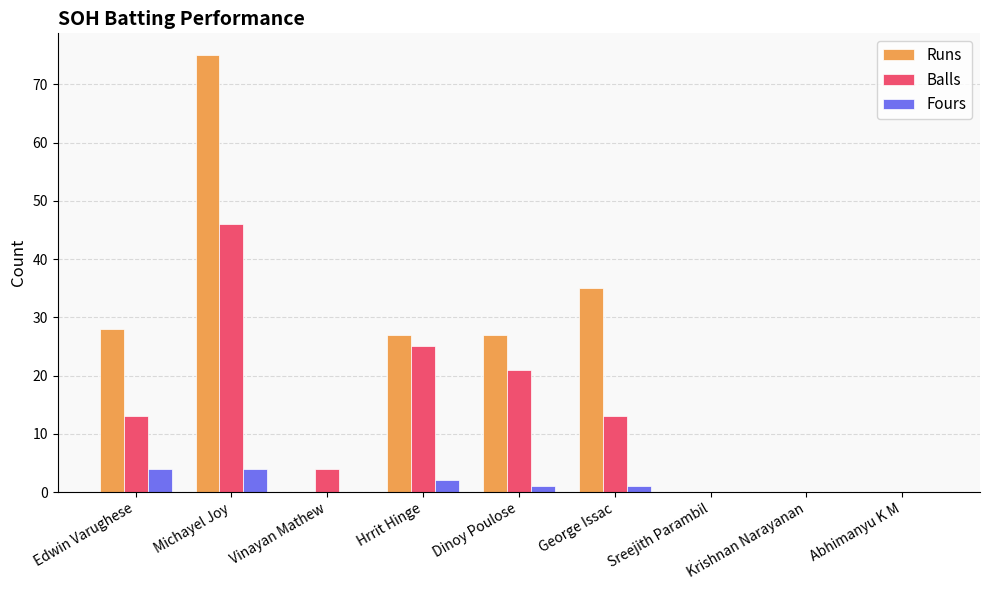

Is the value of Runs at Vinayan Mathew greater than the value of Fours at Dinoy Poulose?

No